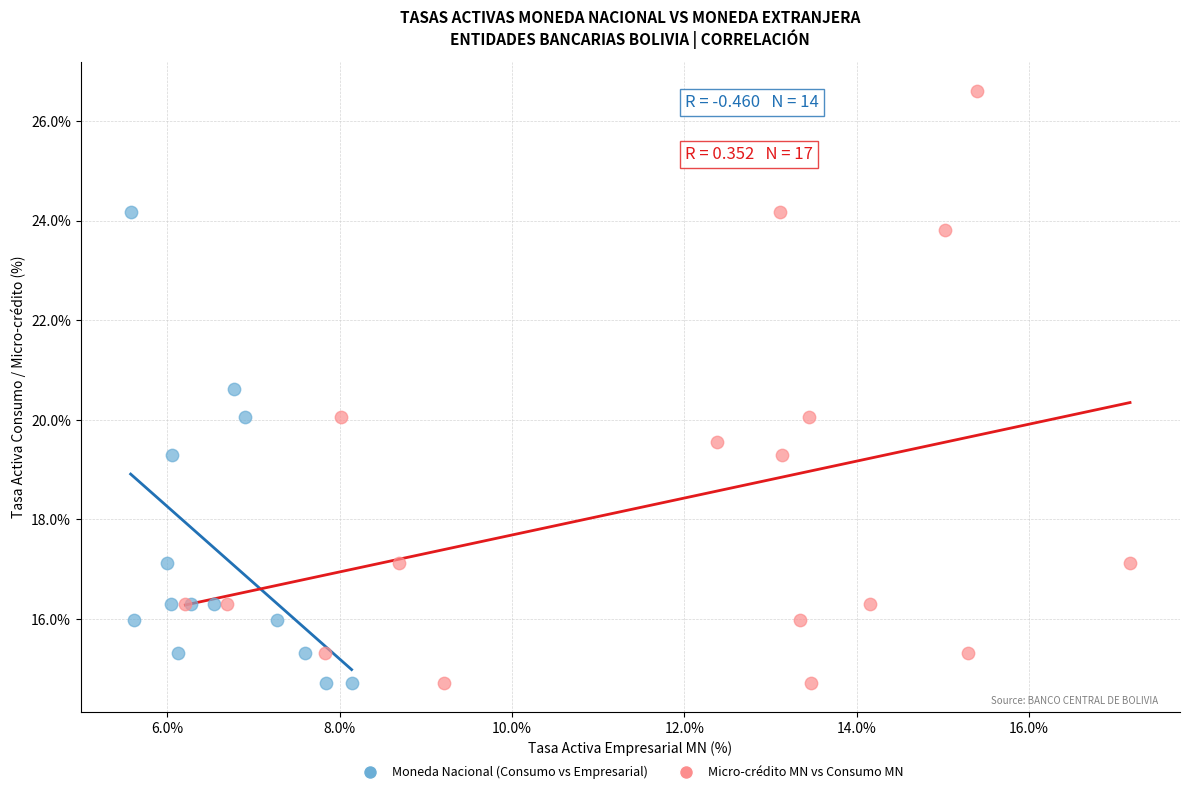

Which series contains the highest Y value?

Micro-crédito MN vs Consumo MN